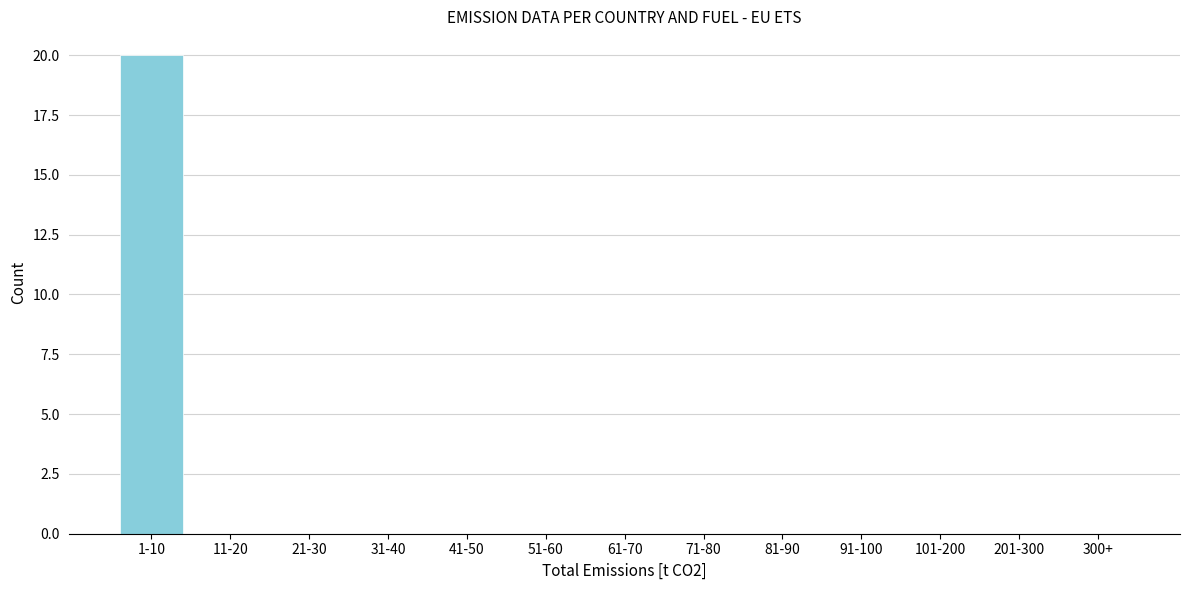

Reading left to right, extract all data points from this chart.

1-10=20	11-20=0	21-30=0	31-40=0	41-50=0	51-60=0	61-70=0	71-80=0	81-90=0	91-100=0	101-200=0	201-300=0	300+=0